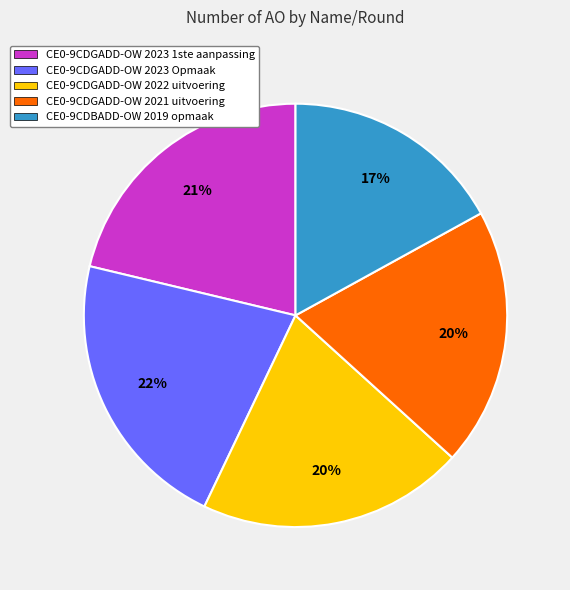

Which category has the smallest portion of the pie?

CE0-9CDBADD-OW 2019 opmaak